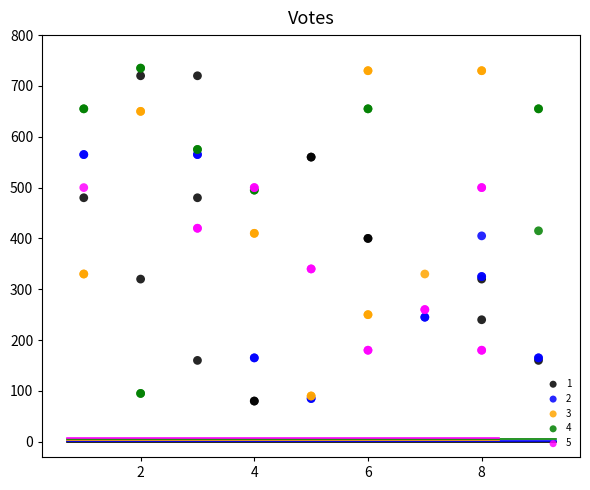

What are all the series names shown in the legend?

1, 2, 3, 4, 5